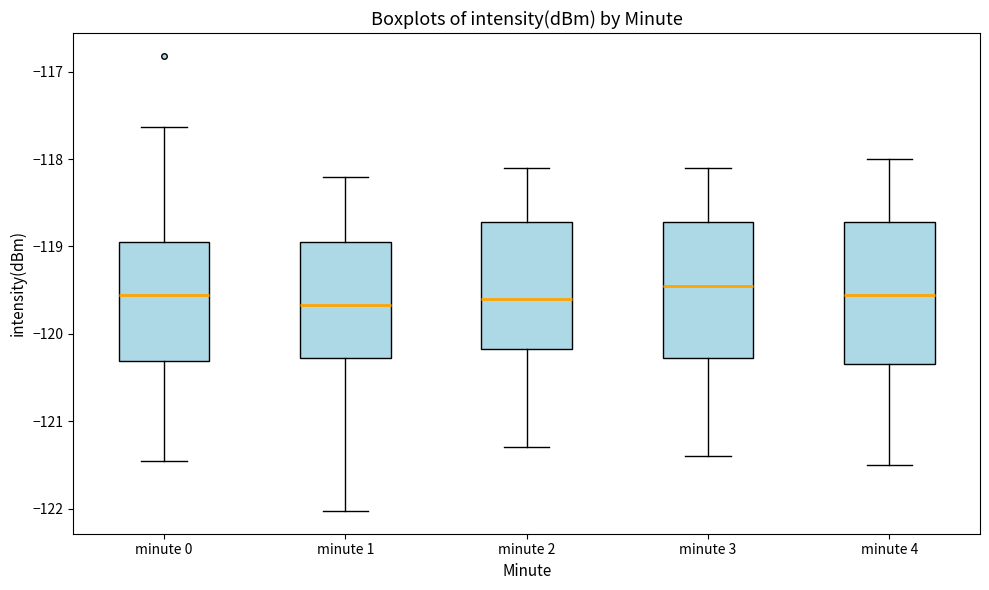

Reading left to right, transcribe this box plot: for each box, give where its median line is, the range the box spans, and where its two whiskers end, as read against the y-axis. The values are not printed on the chart, so give them approximately, as read against the axis.

minute 0: median -119.6, box -120.3 to -119.0, whiskers -121.5 to -117.6
minute 1: median -119.7, box -120.3 to -118.9, whiskers -122.0 to -118.2
minute 2: median -119.6, box -120.2 to -118.7, whiskers -121.3 to -118.1
minute 3: median -119.4, box -120.3 to -118.7, whiskers -121.4 to -118.1
minute 4: median -119.5, box -120.3 to -118.7, whiskers -121.5 to -118.0